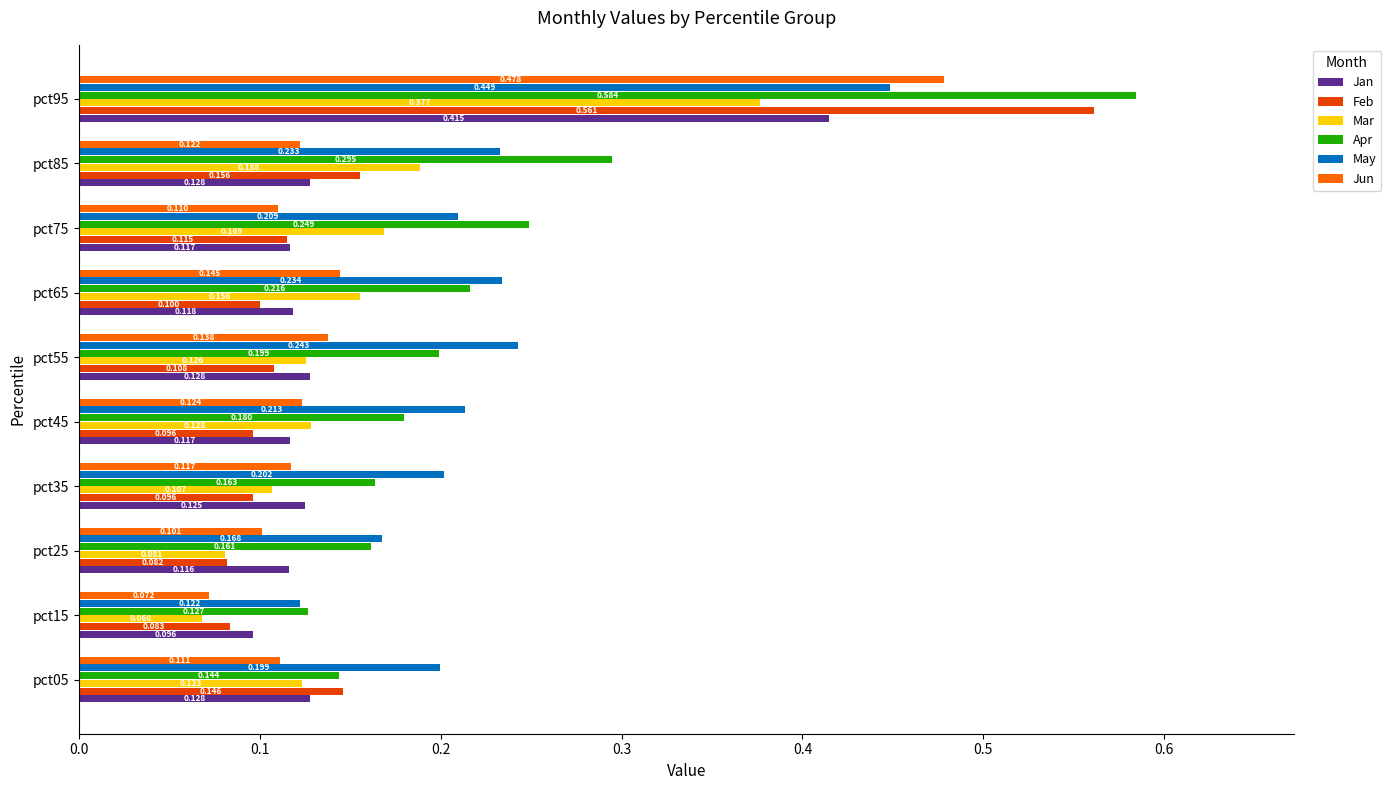

Rank the series by their maximum value, from lowest to highest.

Mar, Jan, May, Jun, Feb, Apr